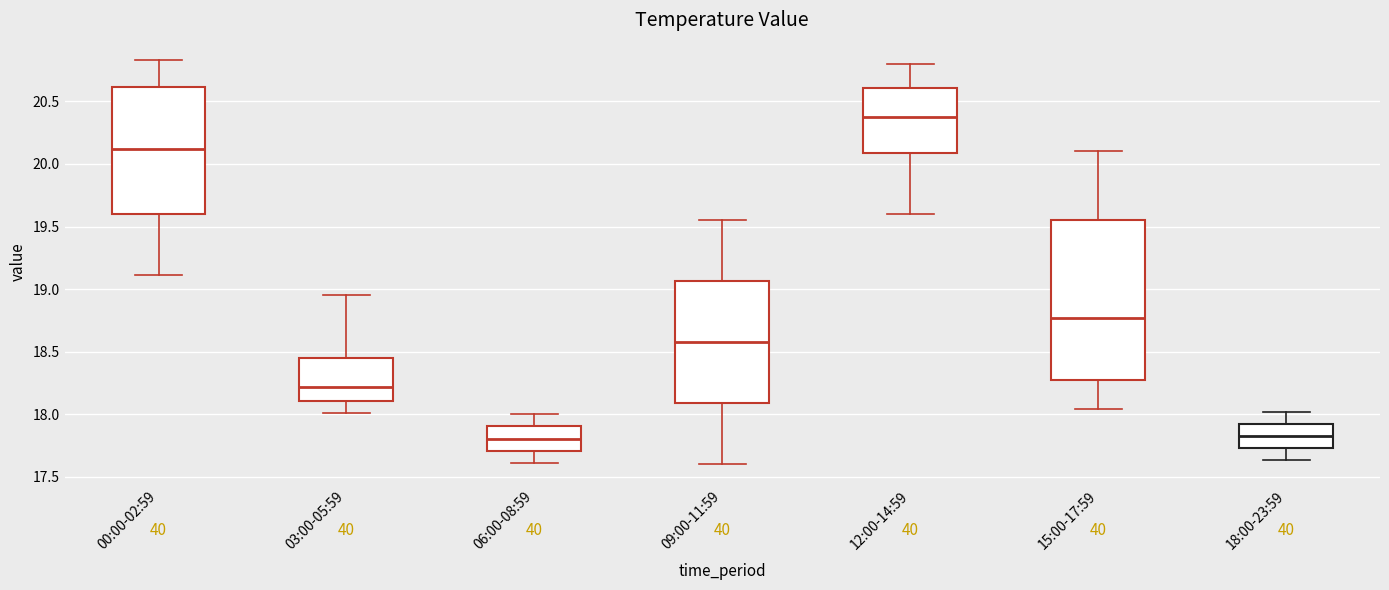

Which box's median line is the highest?

12:00-14:59